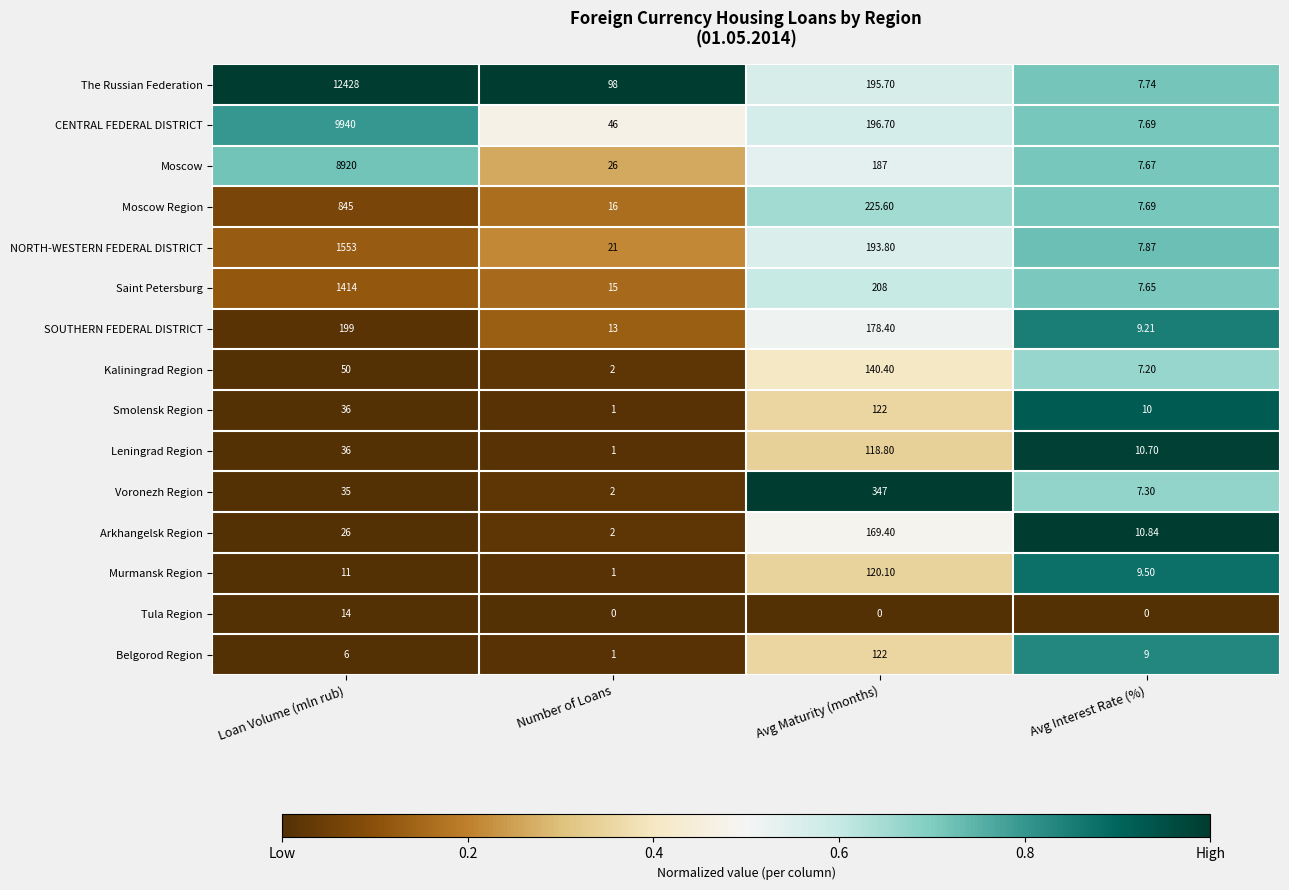

At which label does Tula Region reach its peak?

Loan Volume (mln rub)